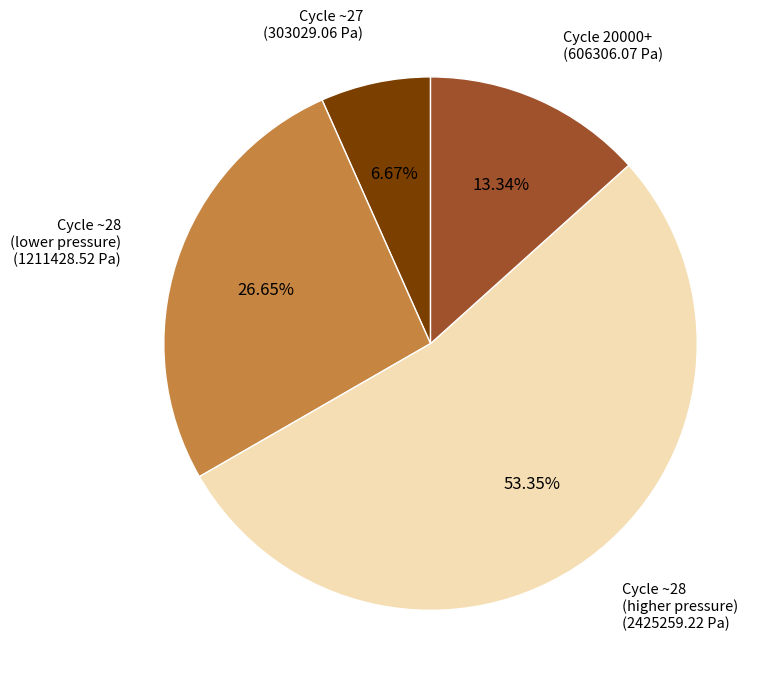

Is there a majority slice in this chart?

Yes